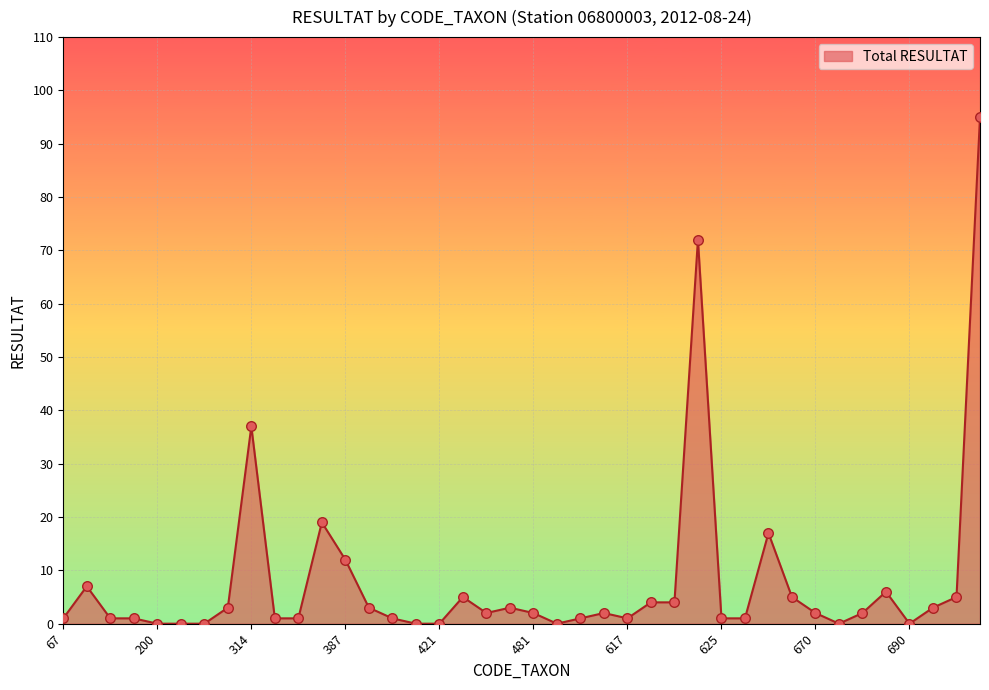

What is the difference between the maximum and minimum values?

95